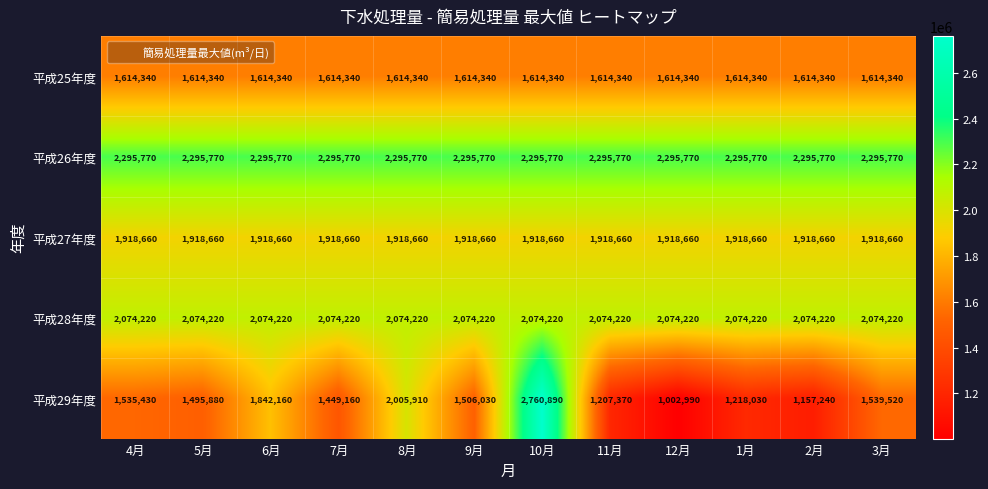

Is the value of 平成25年度 at 9月 greater than the value of 平成29年度 at 7月?

Yes